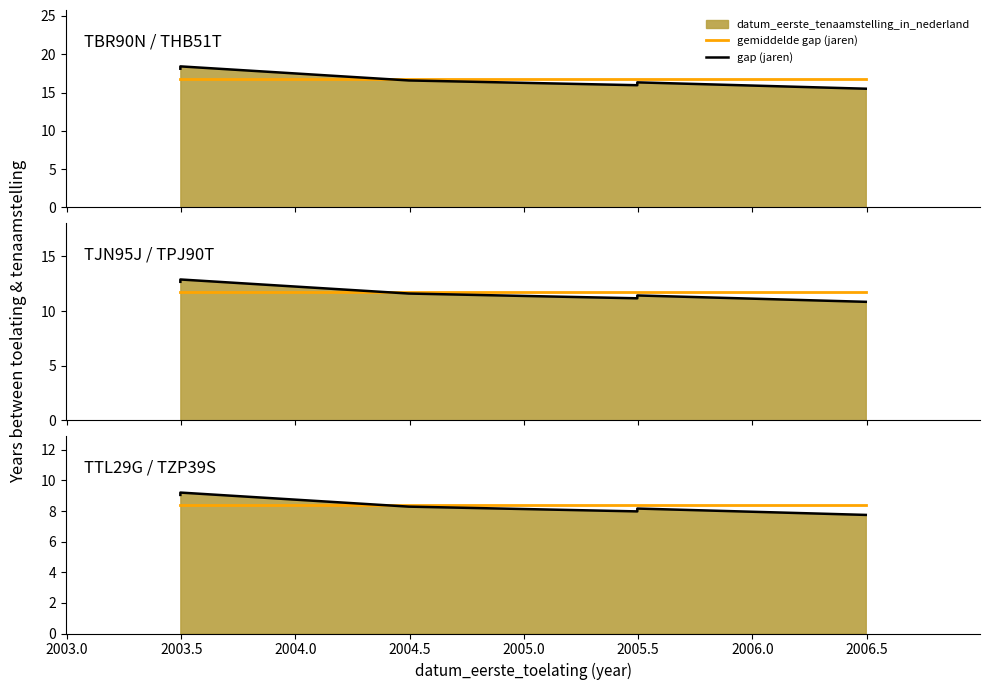

The value of gemiddelde gap (jaren) at 2003.5 is 8.4. True or false?

True